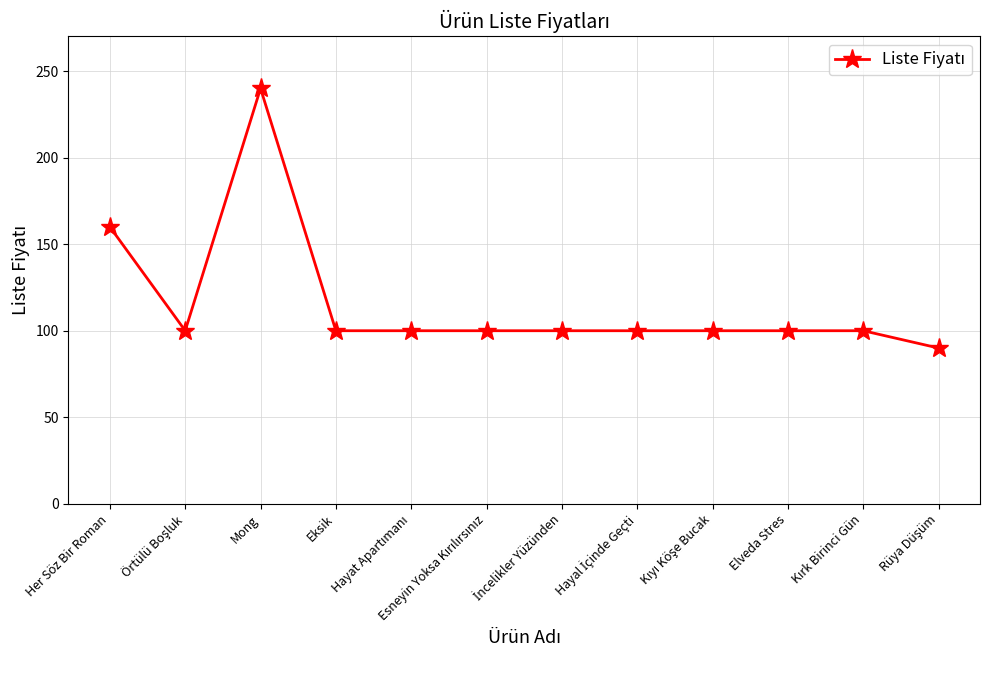

What is the value of the 2nd point from the left?

100